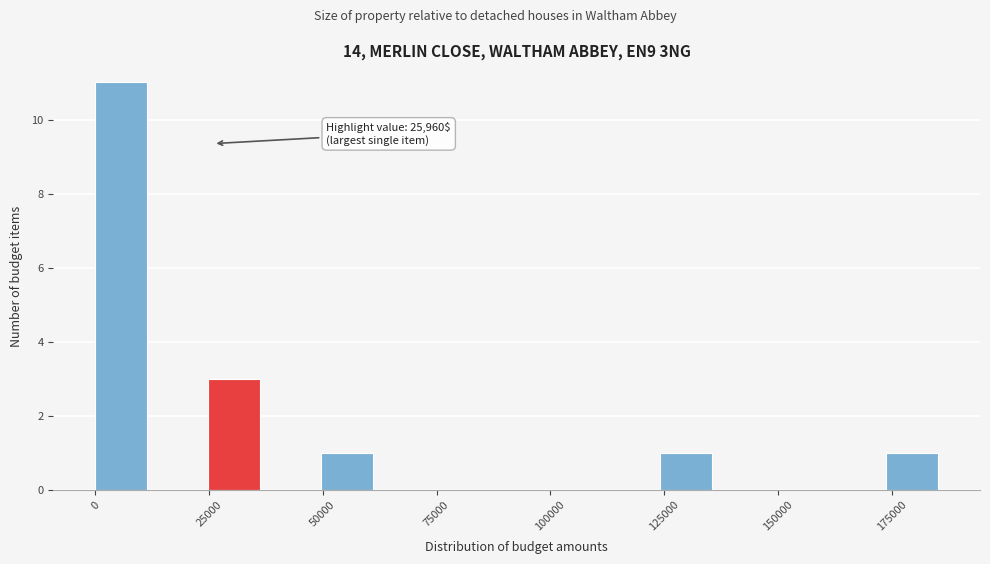

Read against the x-axis, roughly where is the centre of the tallest bar?

5000